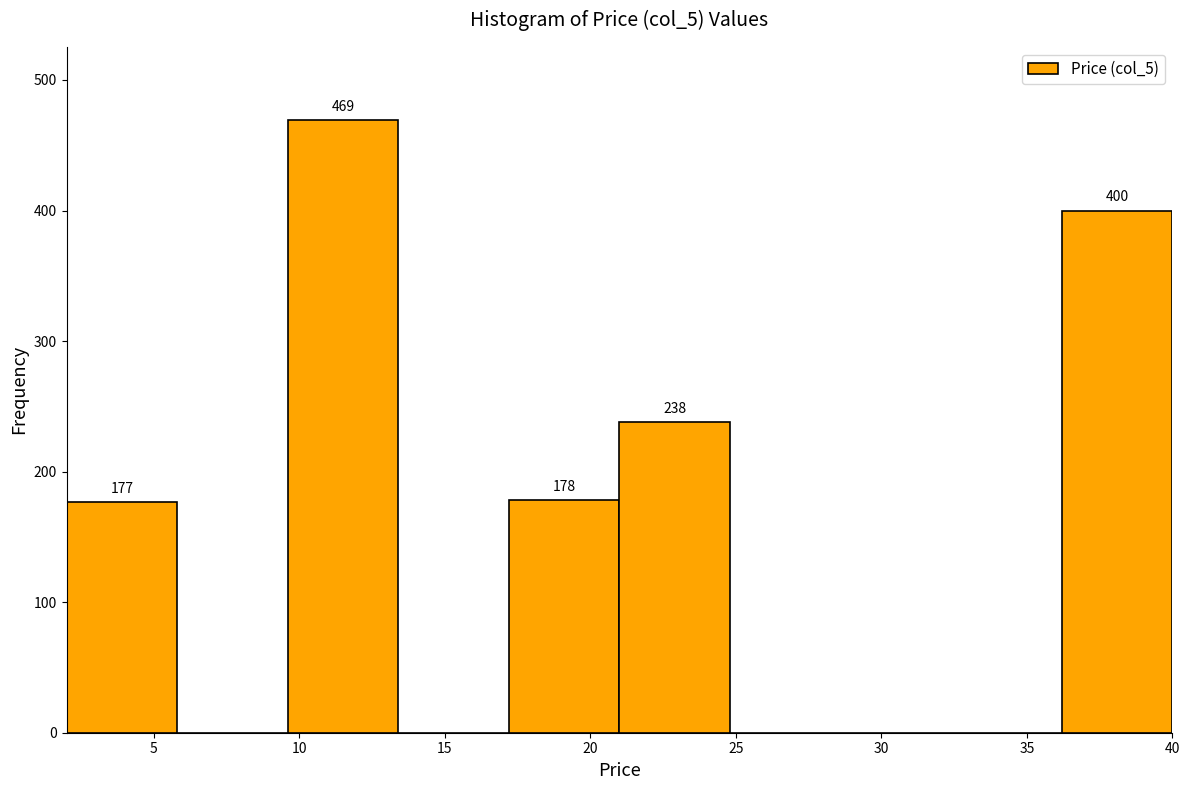

Over which range of the x-axis is the bar tallest?

9.6 to 13.4